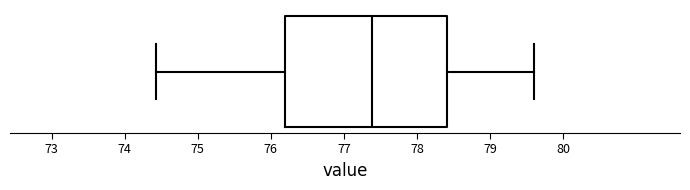

Read this box plot against the x-axis: the position of the median line, the range covered by the box, and the ends of both whiskers. The values are not printed on the chart, so give them approximately, as read against the axis.

median 77.4, box 76.2 to 78.4, whiskers 74.4 to 79.6